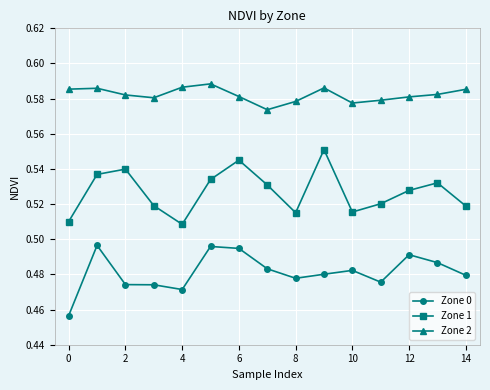

What is the sum of all Zone 1 values?

7.9